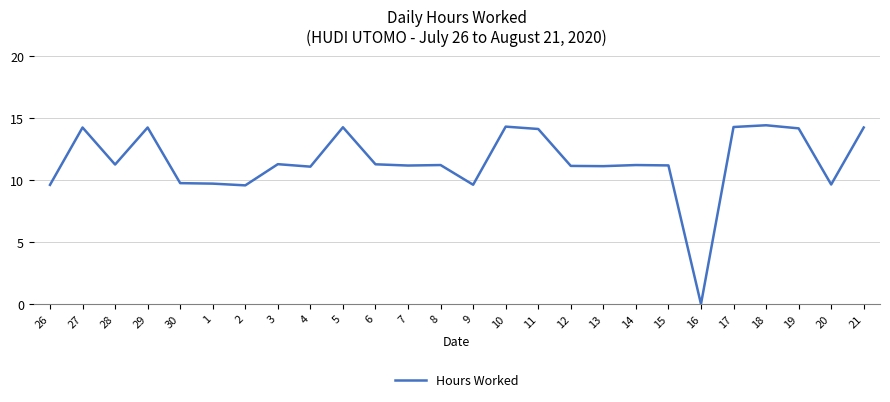

What position from the left is 26?

1